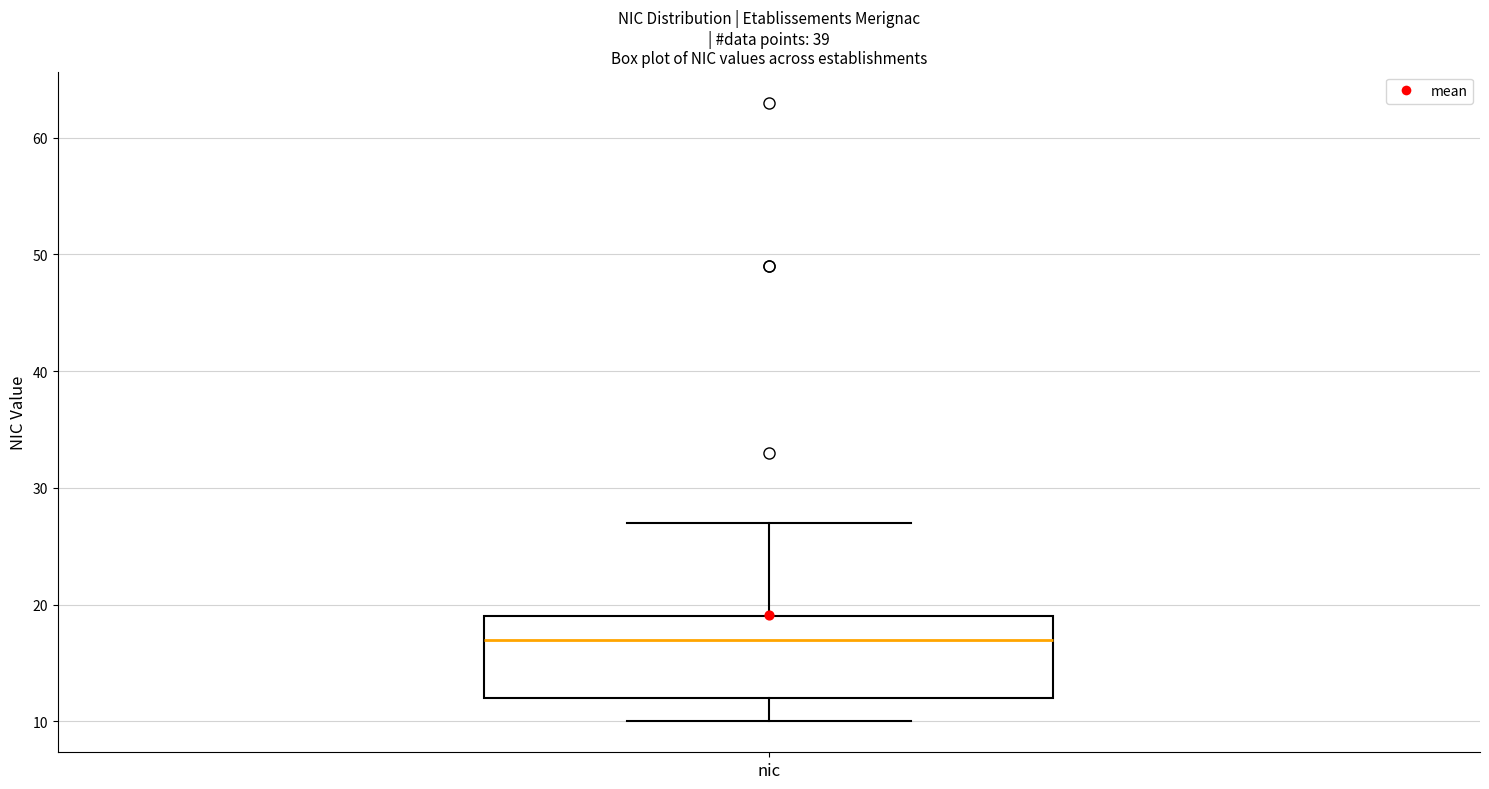

Transcribe this box plot: give where the median line is, the range the box spans, and where the two whiskers end, as read against the y-axis. The values are not printed on the chart, so give them approximately, as read against the axis.

median 17, box 12 to 19, whiskers 10 to 27